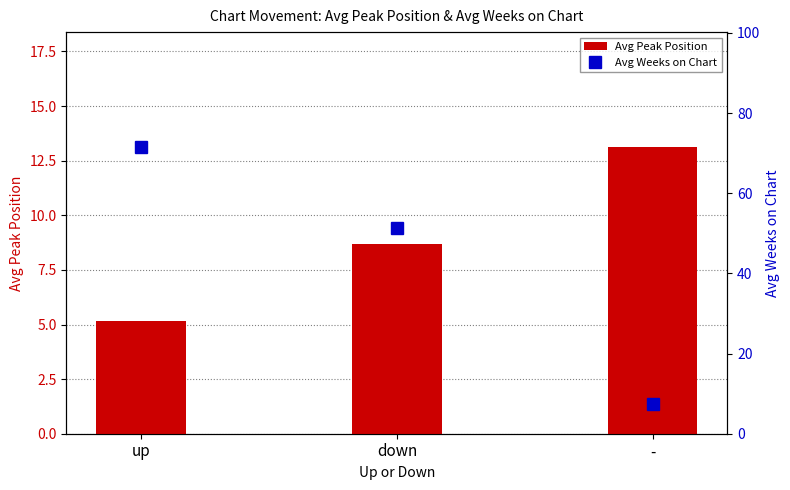

What is the approximate value of Avg Weeks on Chart at down?

51.3